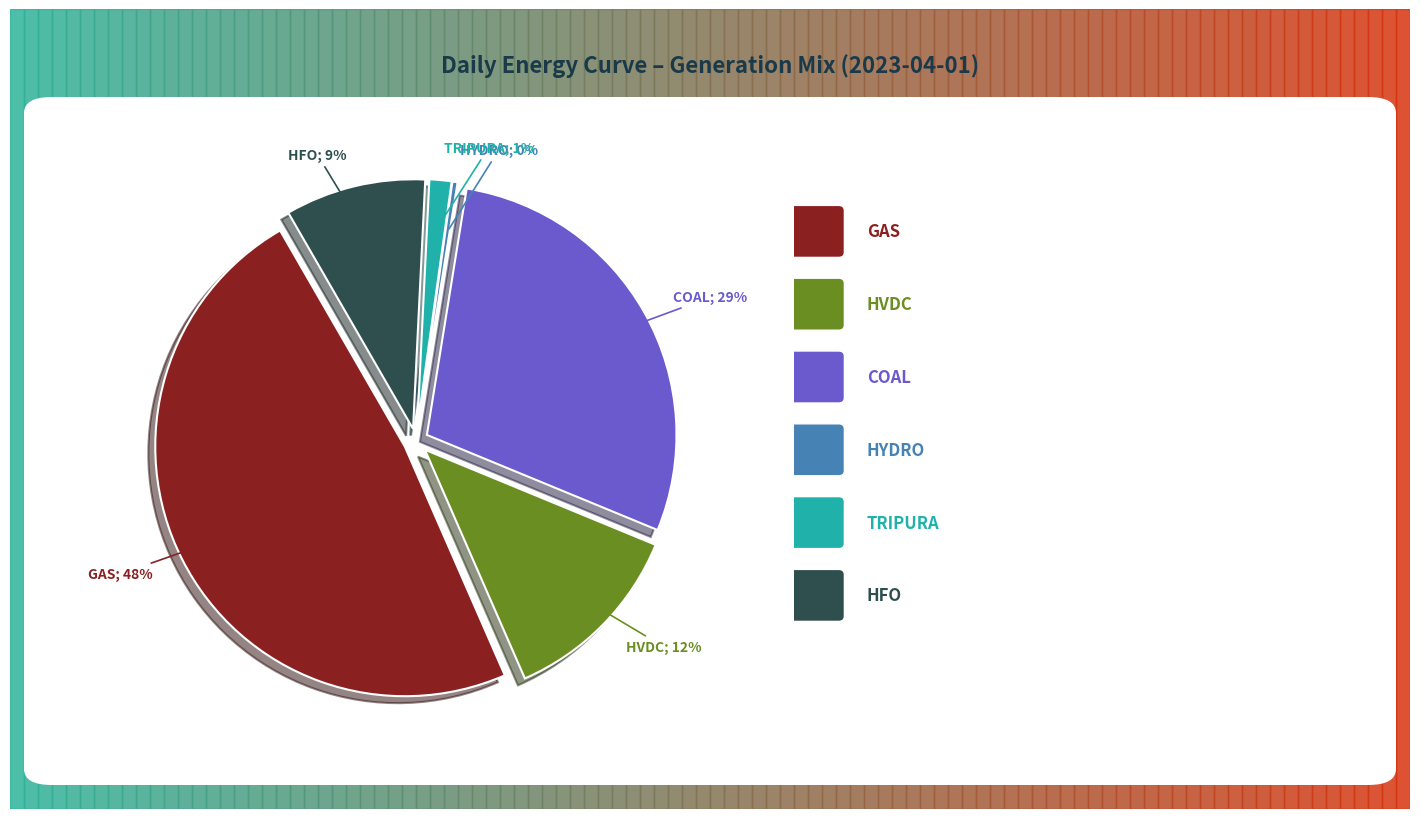

Approximately how many times larger is the value at GAS compared to TRIPURA?

33.7